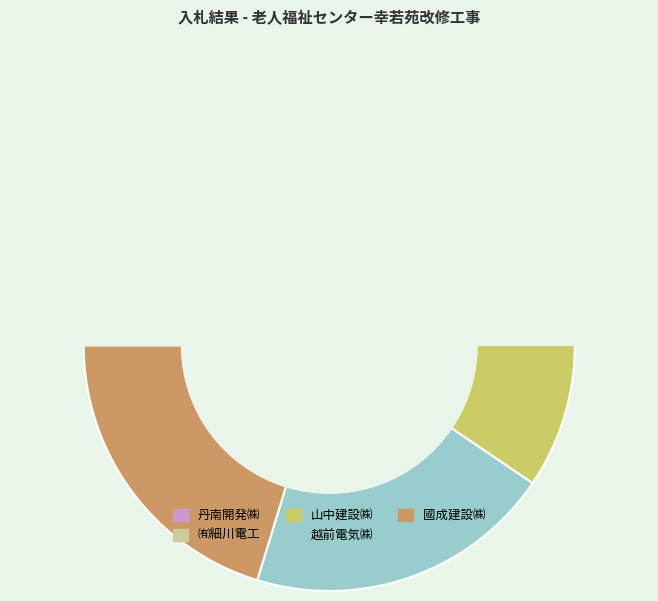

Is there any slice that represents more than half of the pie?

No